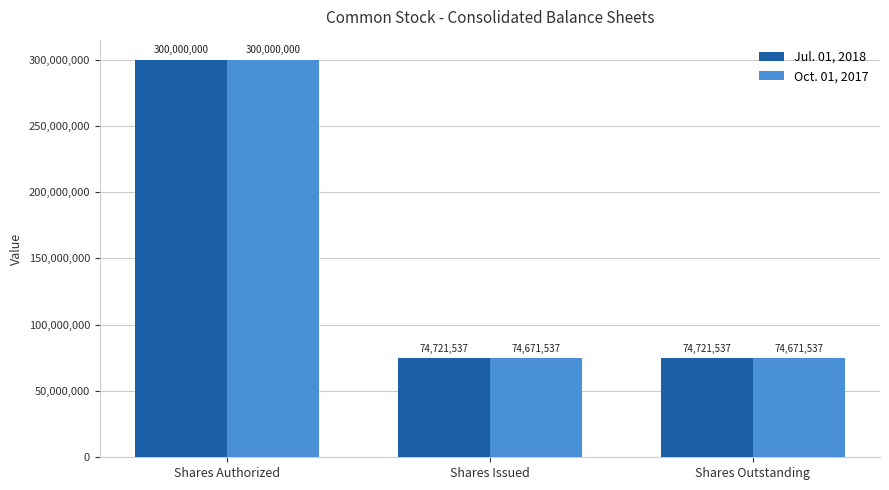

True or false: Jul. 01, 2018 has a value of 74721537 at Shares Issued.

True